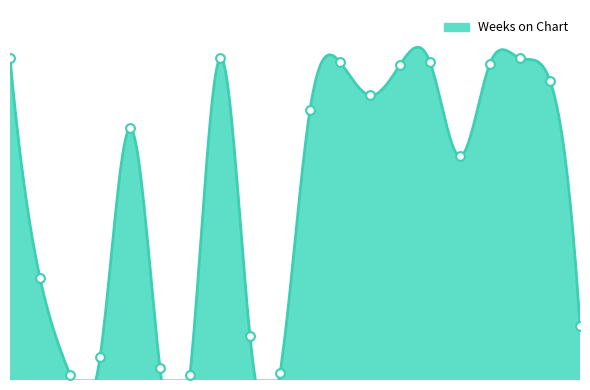

What is the ratio of the value at 8 to the value at 10?

48.6